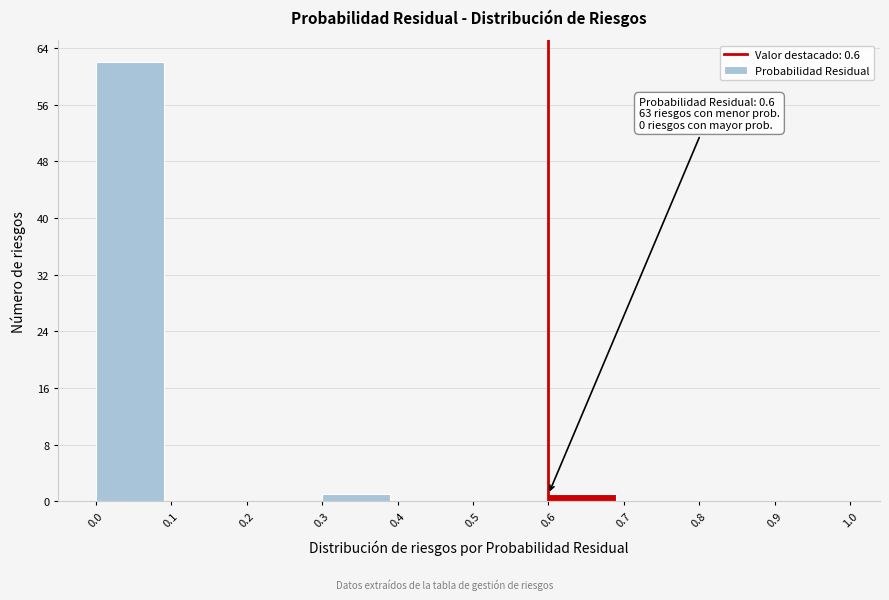

Over which range of the x-axis is the bar tallest?

0.0 to 0.1